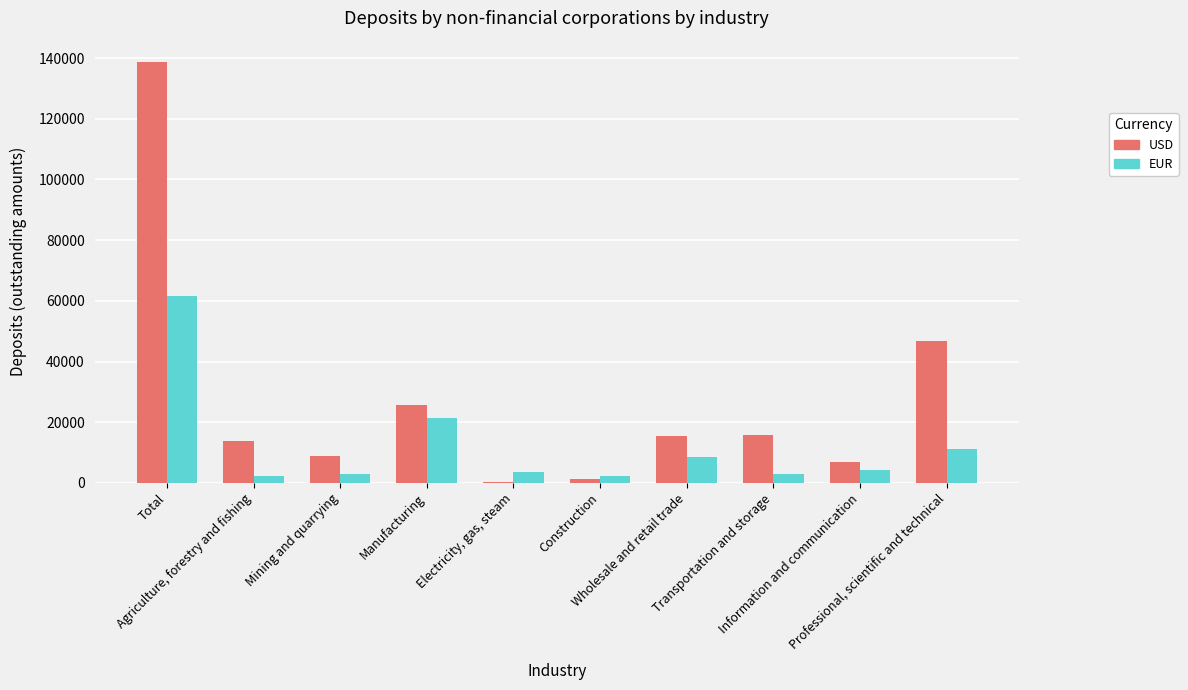

Where is EUR nearest to the value 31886?

Manufacturing